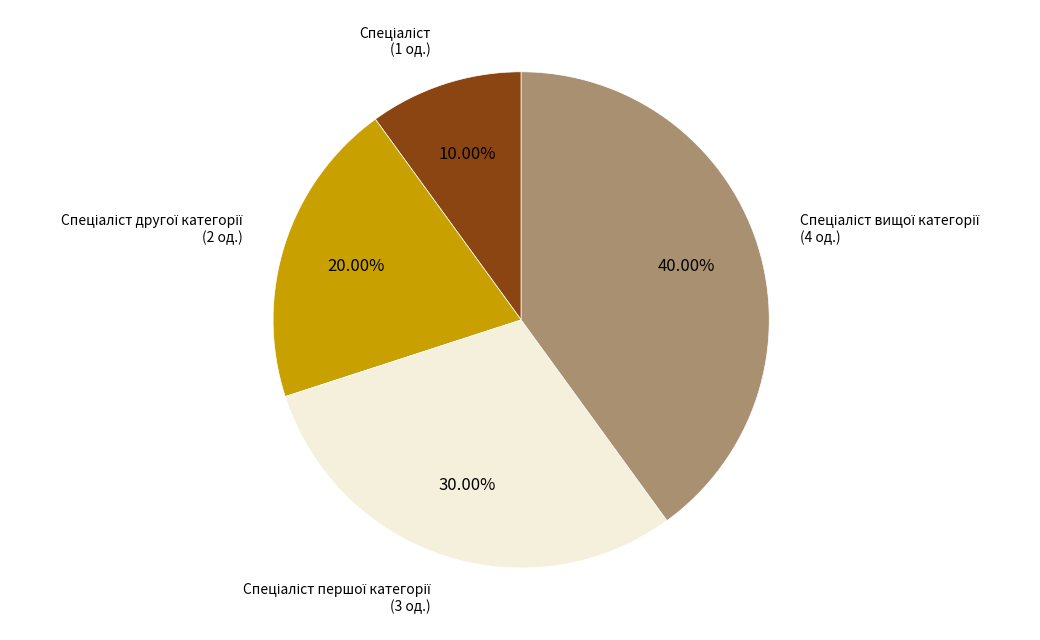

Does any single category account for the majority?

No